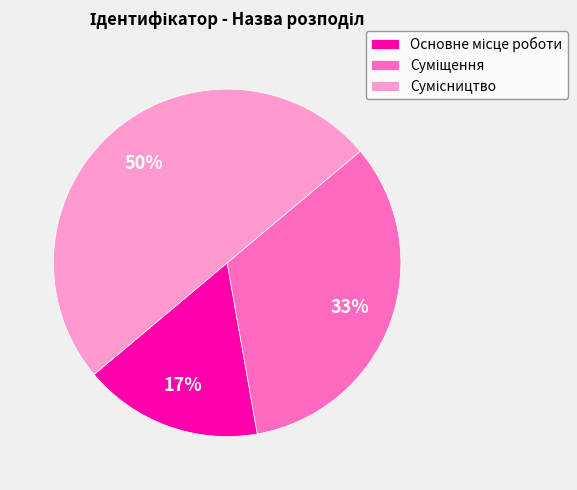

To the nearest percent, what is the difference between the largest and smallest slice percentages?

33%